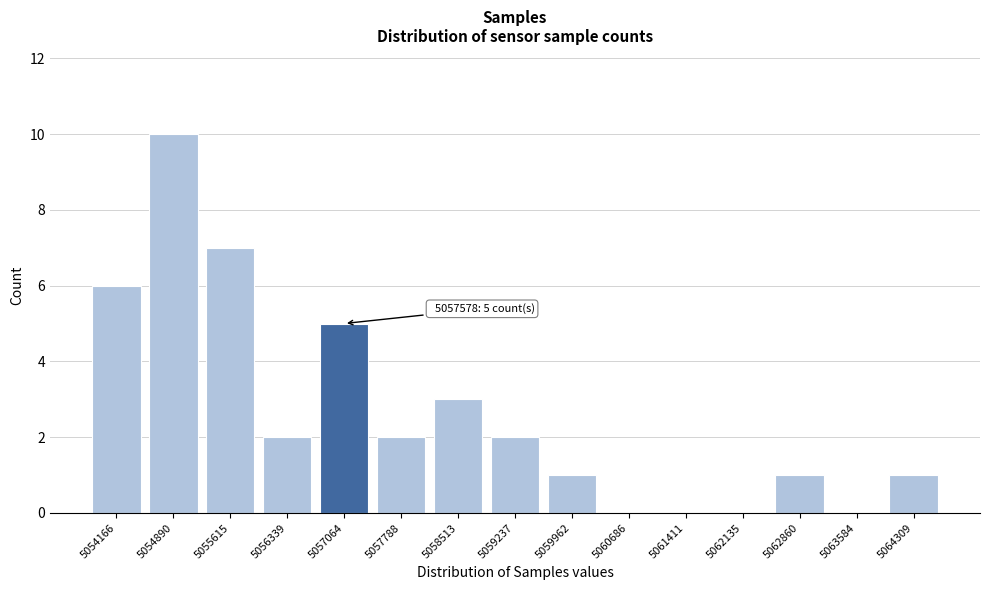

Reading right to left, list all the values displayed in this chart.

5064309=1	5063584=0	5062860=1	5062135=0	5061411=0	5060686=0	5059962=1	5059237=2	5058513=3	5057788=2	5057064=5	5056339=2	5055615=7	5054890=10	5054166=6